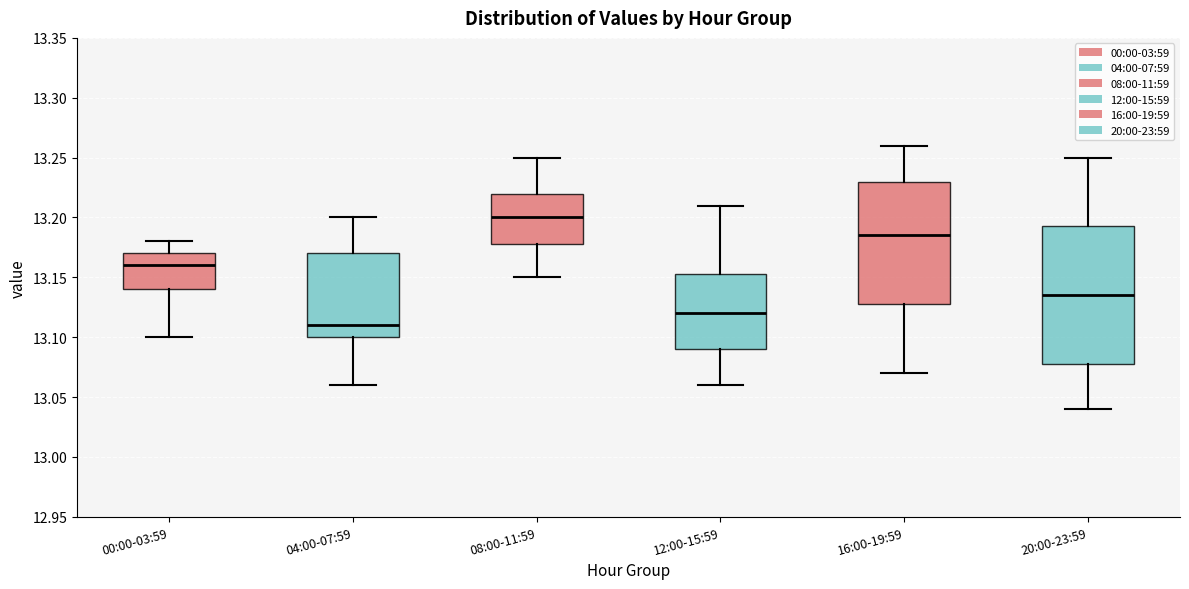

Where does the lower whisker of the box for 20:00-23:59 end on the y-axis? The values are not printed on the chart, so give them approximately, as read against the axis.

13.040